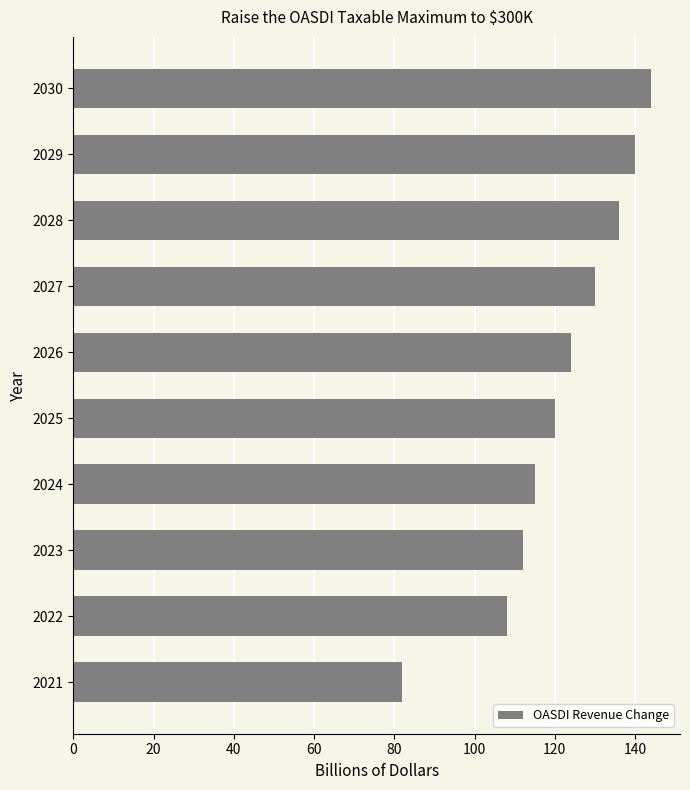

What is the greatest value displayed?

144